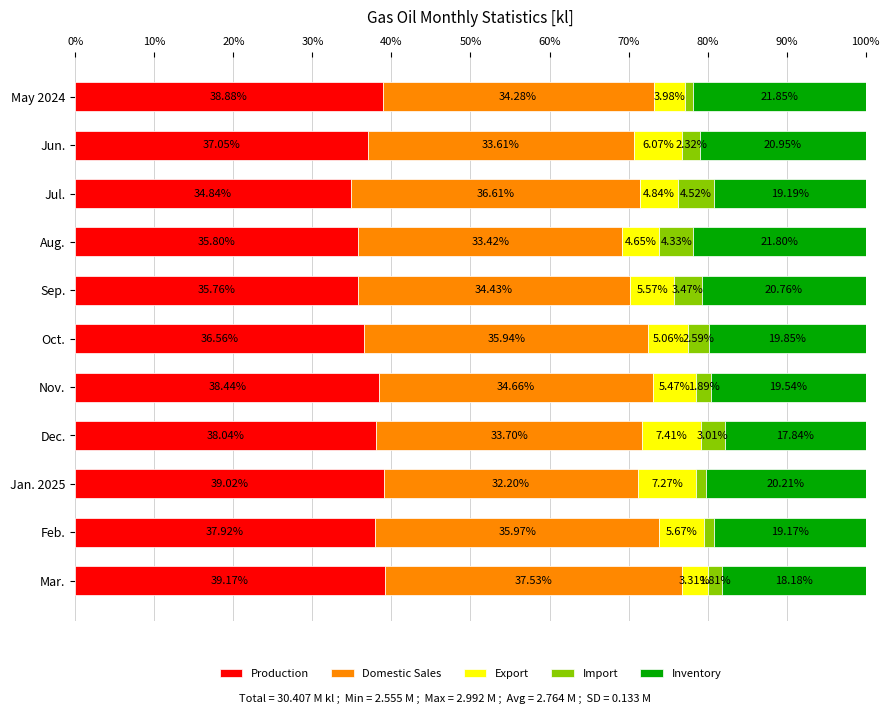

At which label does Production reach its peak?

Mar.